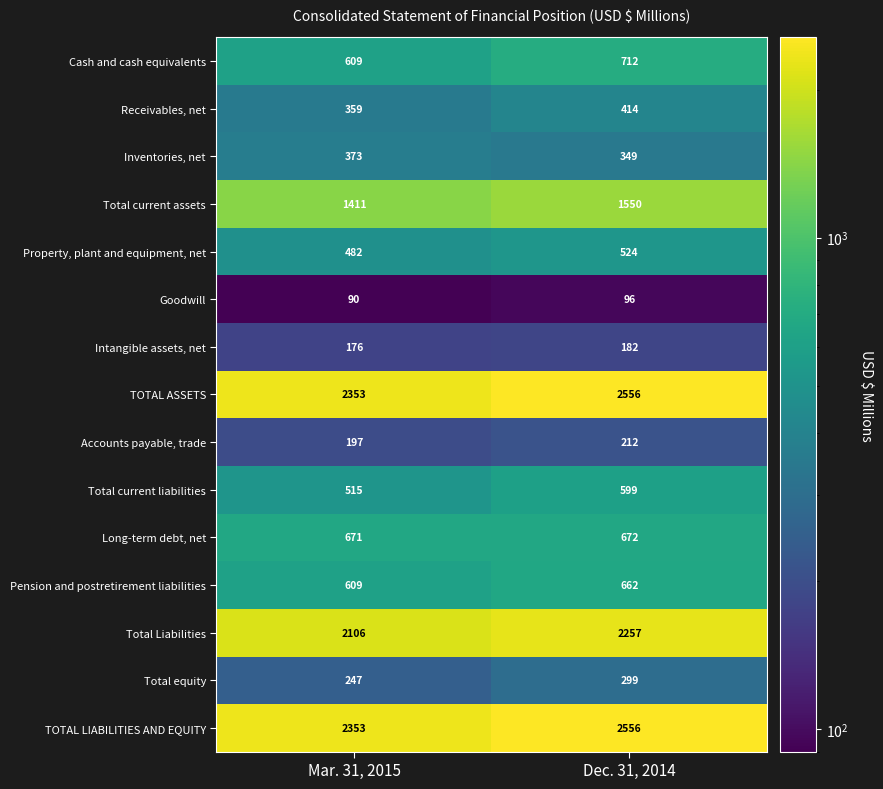

True or false: Property, plant and equipment, net has a value of 482 at Mar. 31, 2015.

True